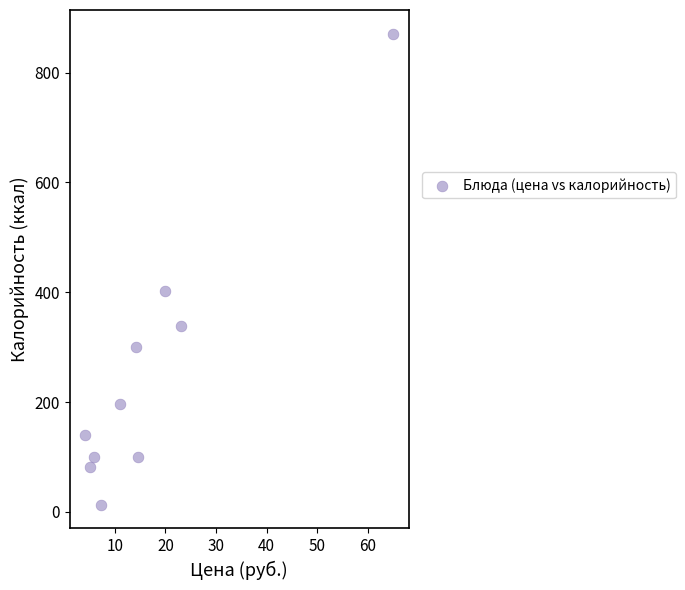

What Y value in the scatter plot is closest to 441?

401.6